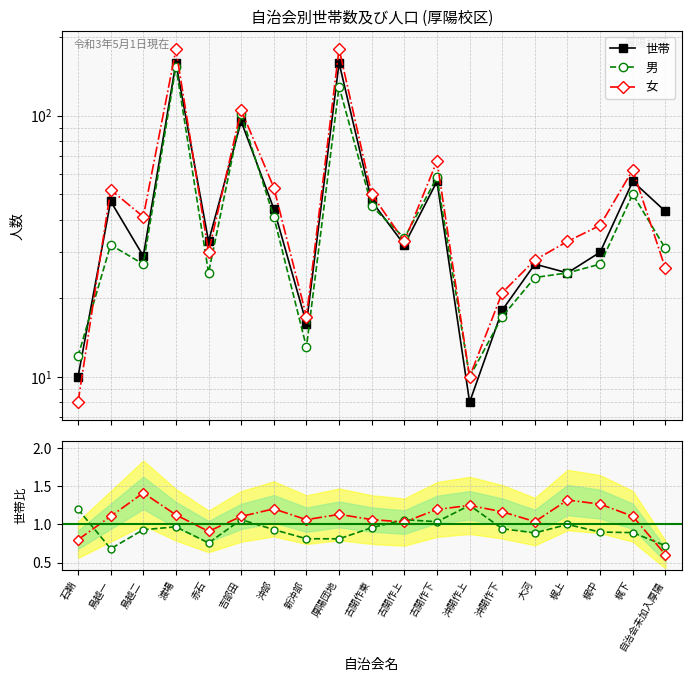

At 梶下, list the series in order from largest to smallest.

世帯, 女, 男